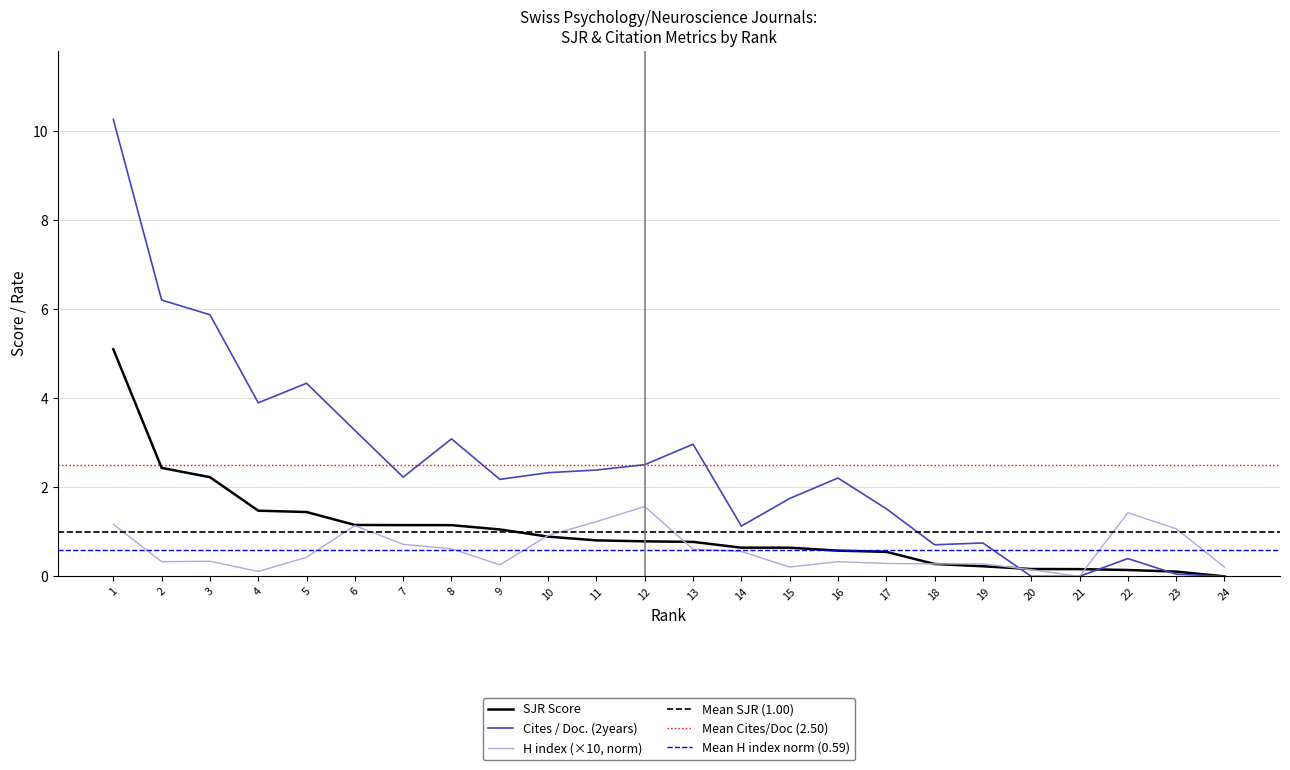

True or false: Cites / Doc. (2years) and H index (norm) cross at least once.

True